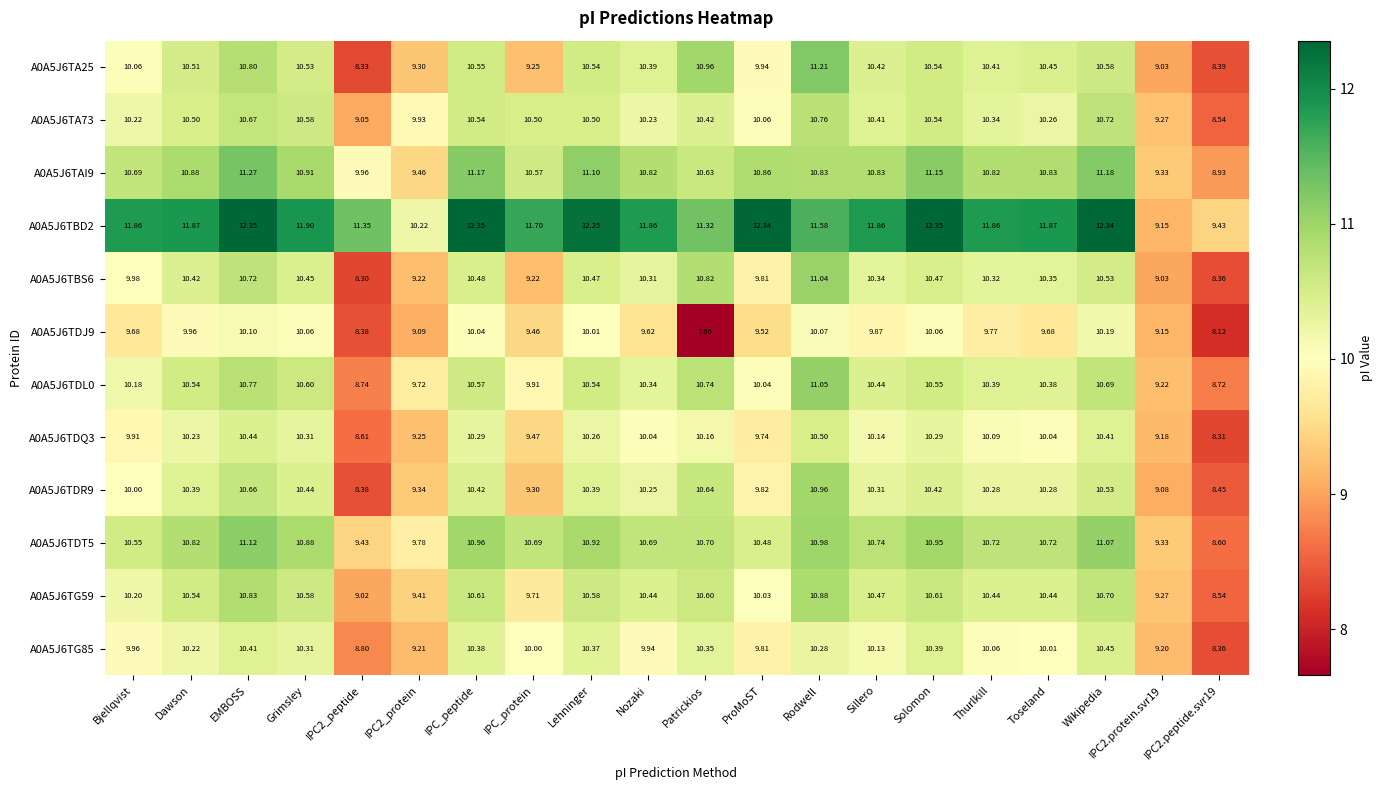

Where does the A0A5J6TDJ9 series first go above 9?

Bjellqvist